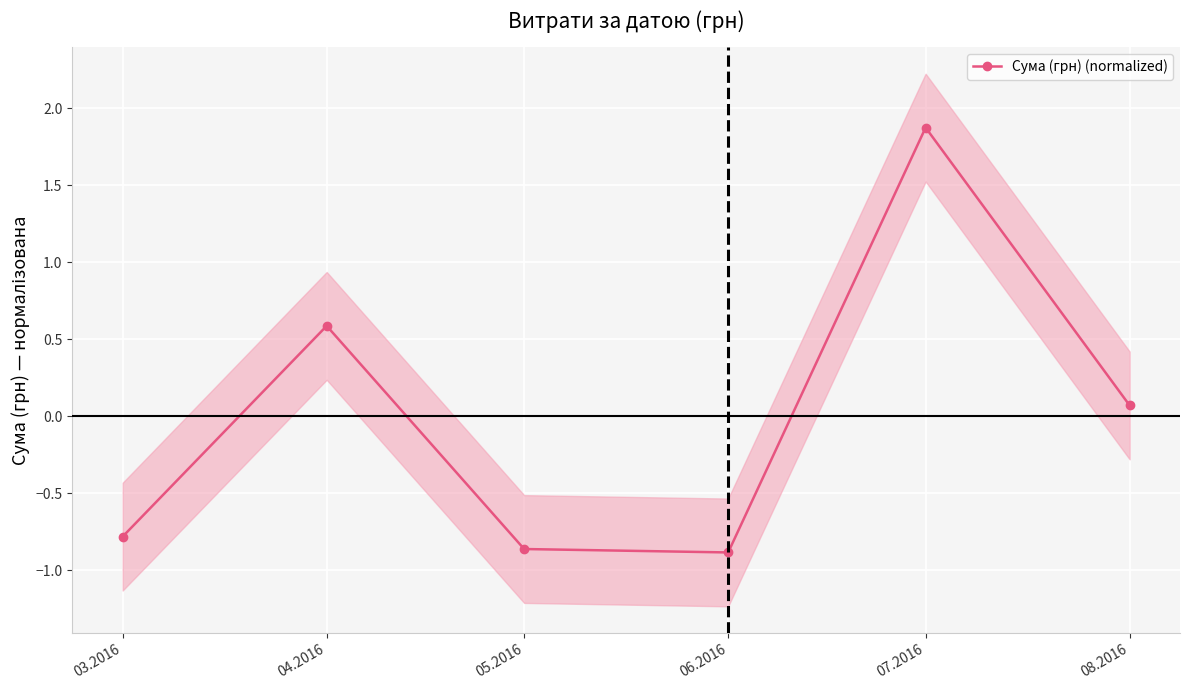

What is the maximum value shown in the chart?

1.9